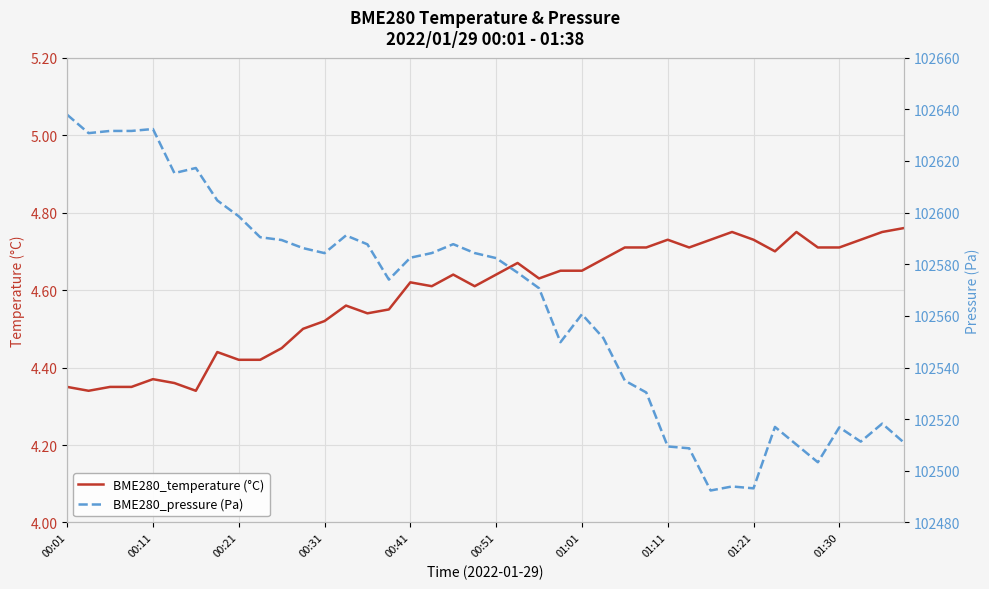

List the series in order of their overall mean, highest first.

BME280_pressure (Pa), BME280_temperature (°C)